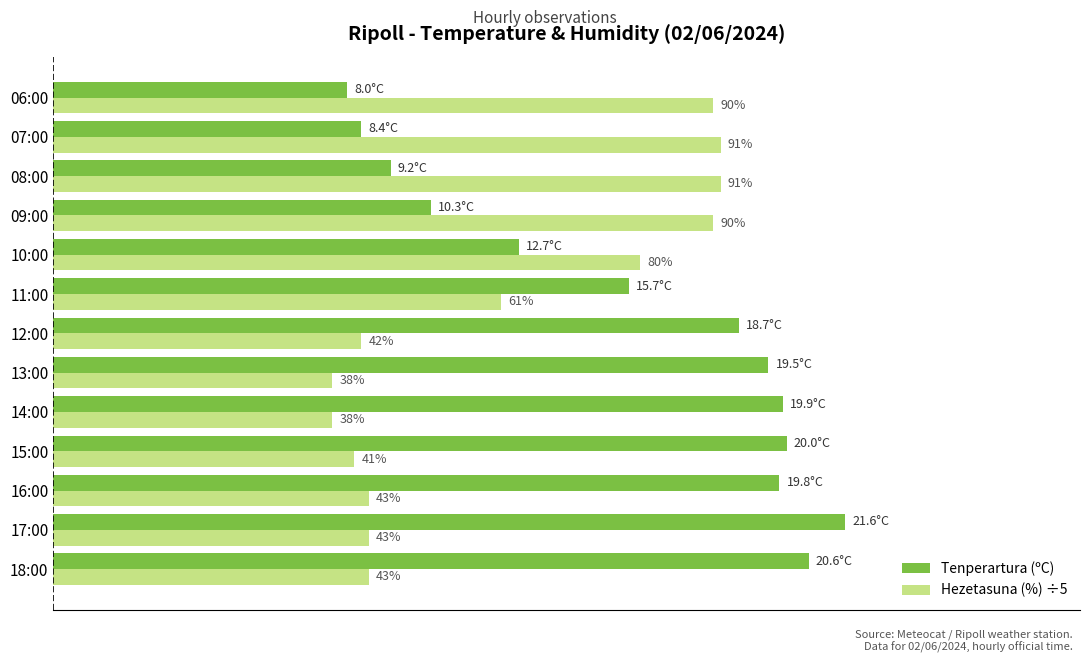

What are all the series names shown in the legend?

Tenperartura (ºC), Hezetasuna (%) ÷5